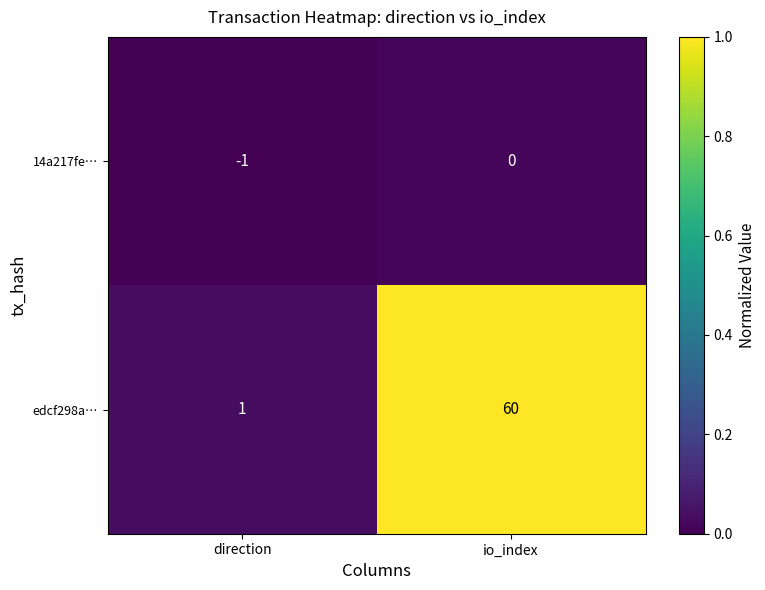

The value of edcf298a… at direction is 0. True or false?

False